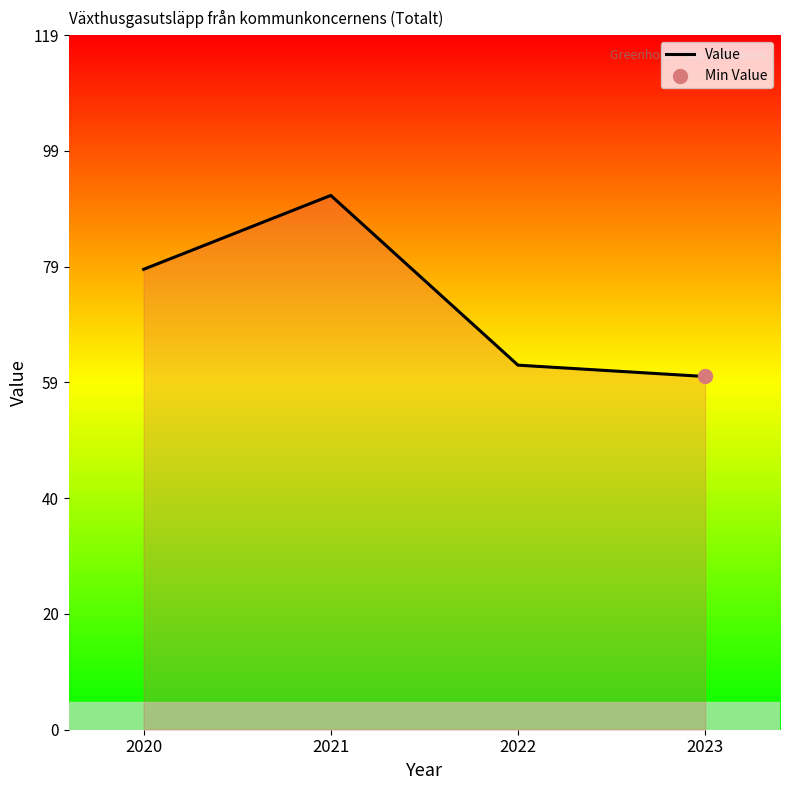

Between 2020 and 2022, which is larger?

2020